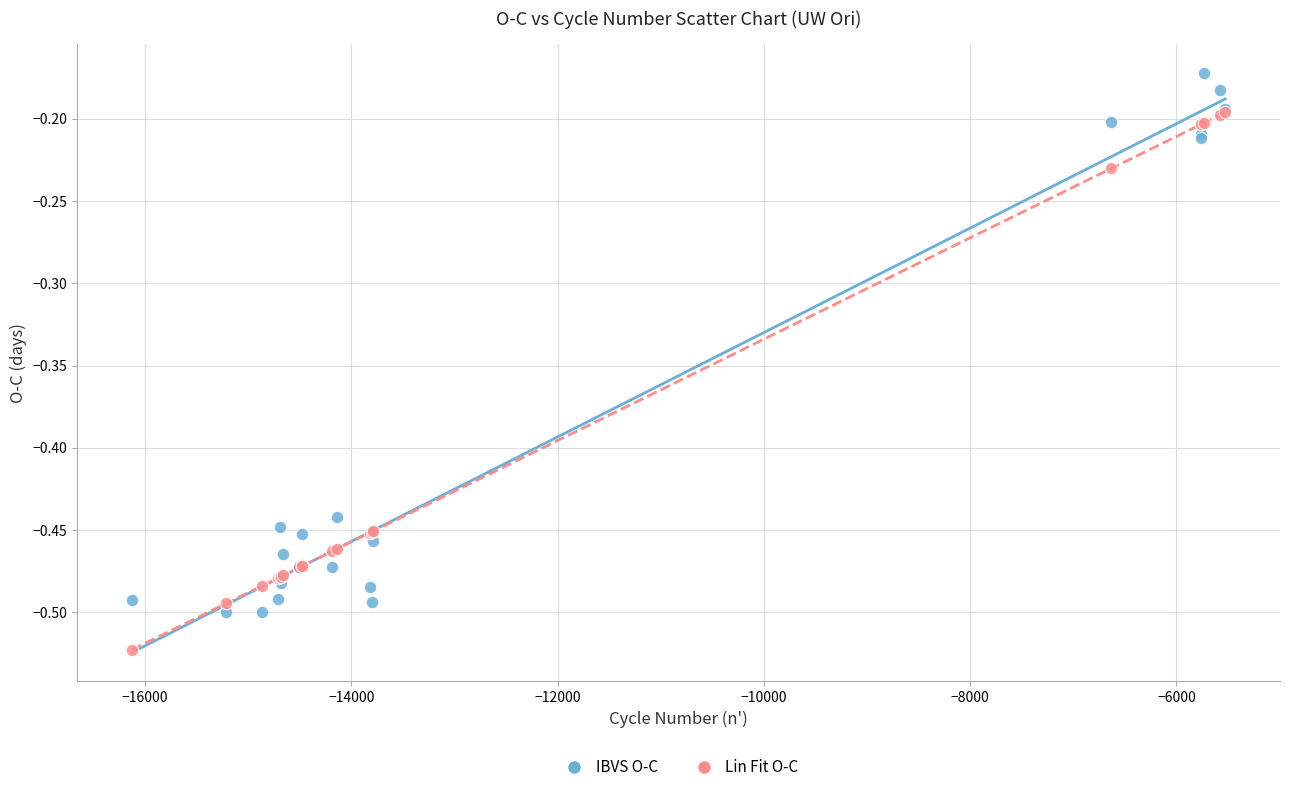

Which series reaches the minimum Y coordinate?

Lin Fit O-C